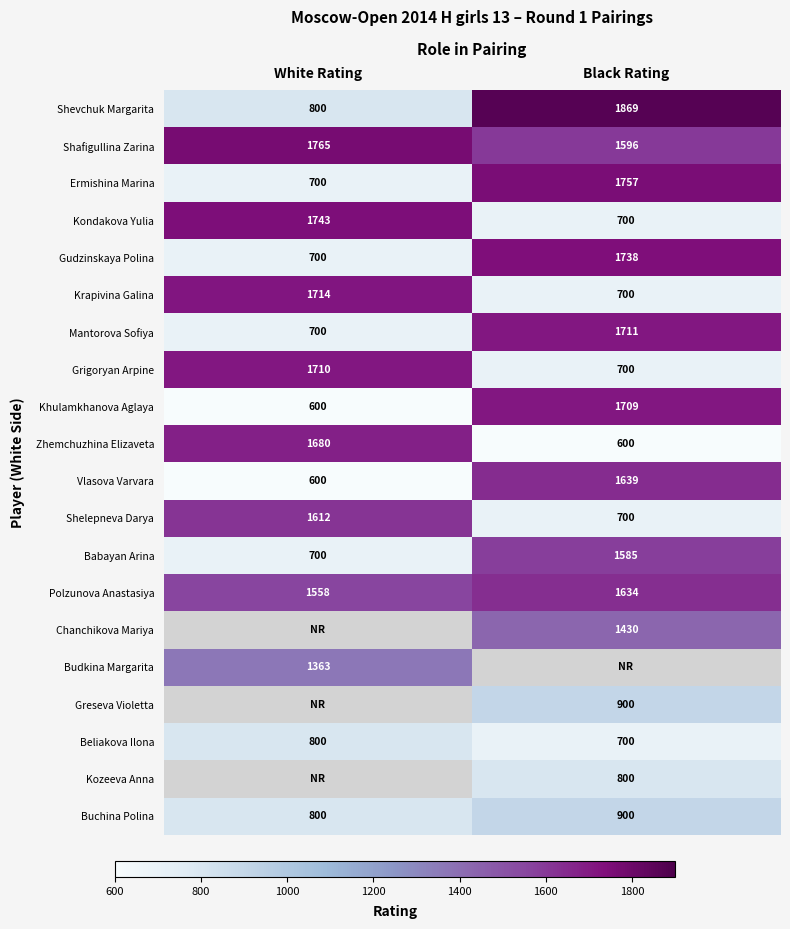

At which label does Babayan Arina reach its minimum?

White Rating